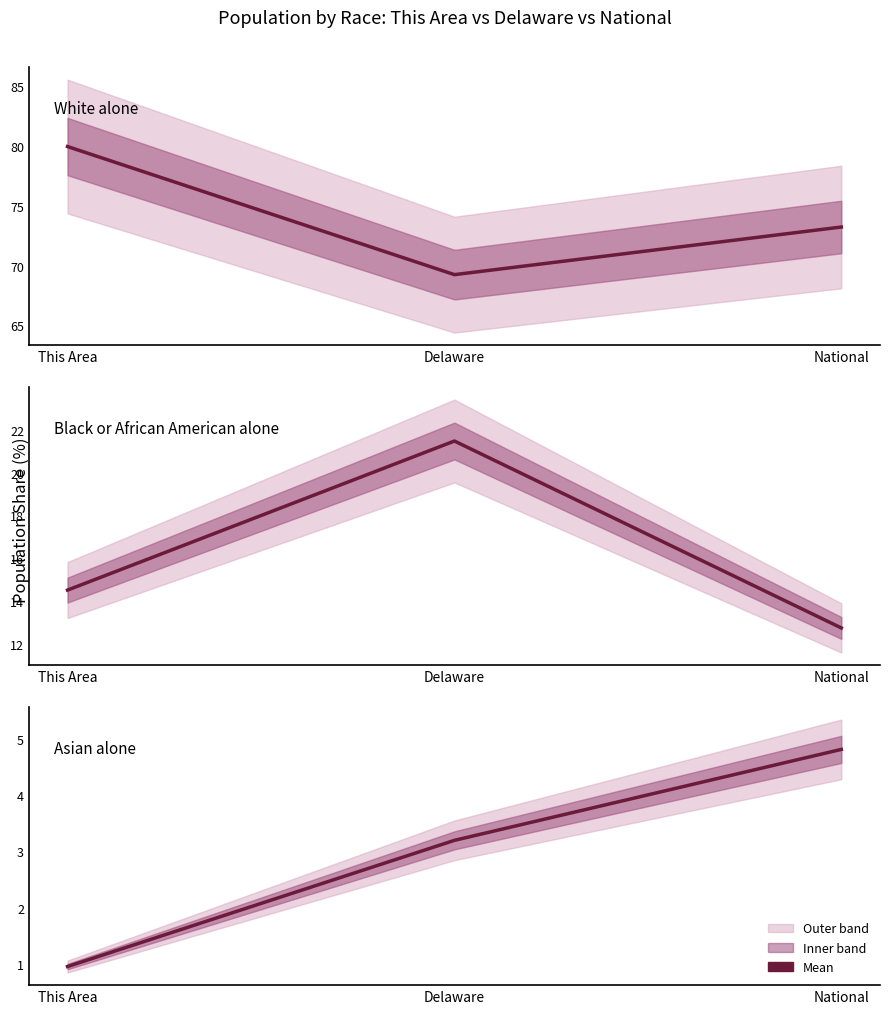

What value does the Asian alone series have at Delaware?

3.2